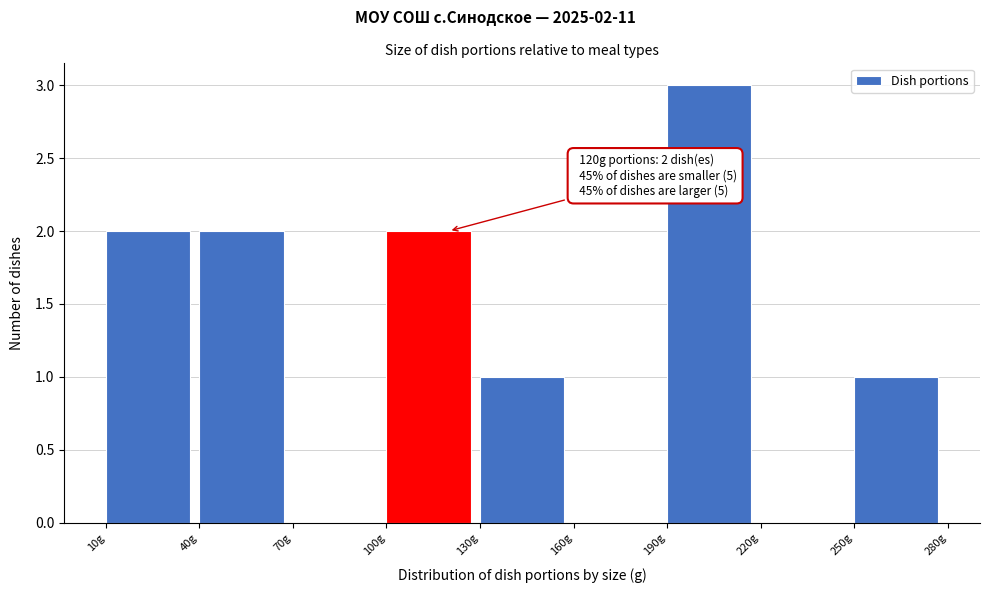

Over which range of the x-axis is the bar tallest?

190 to 220